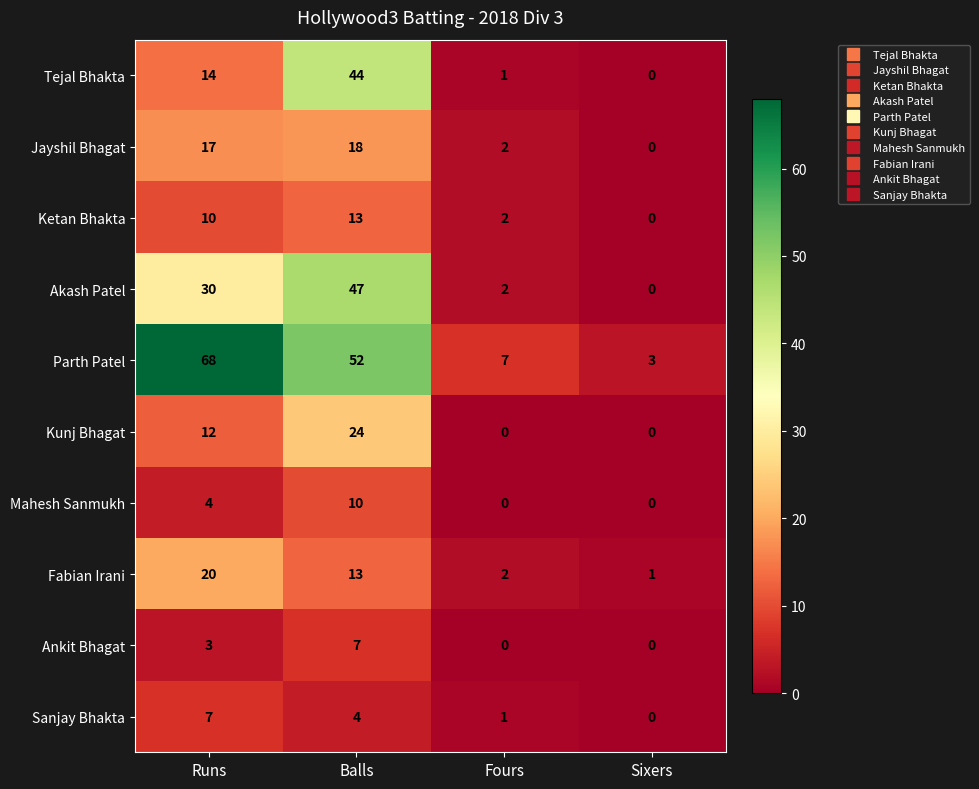

What is the difference between the second highest and second lowest values in the Akash Patel series?

28